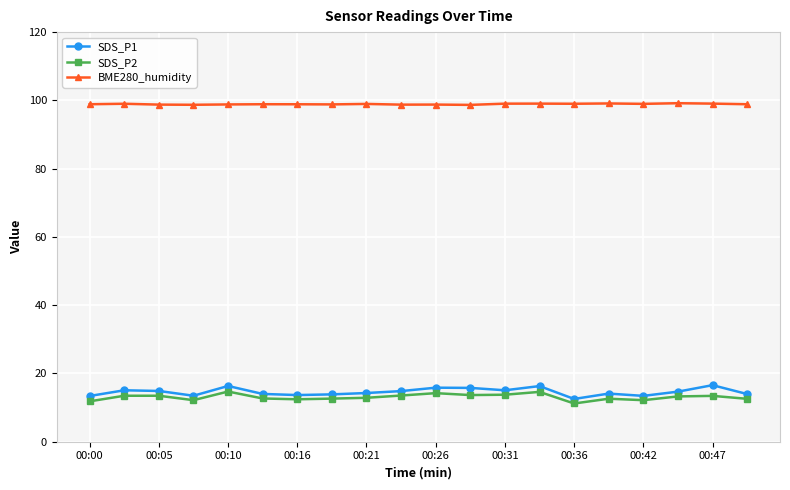

Which series has the largest range (max minus min)?

SDS_P1